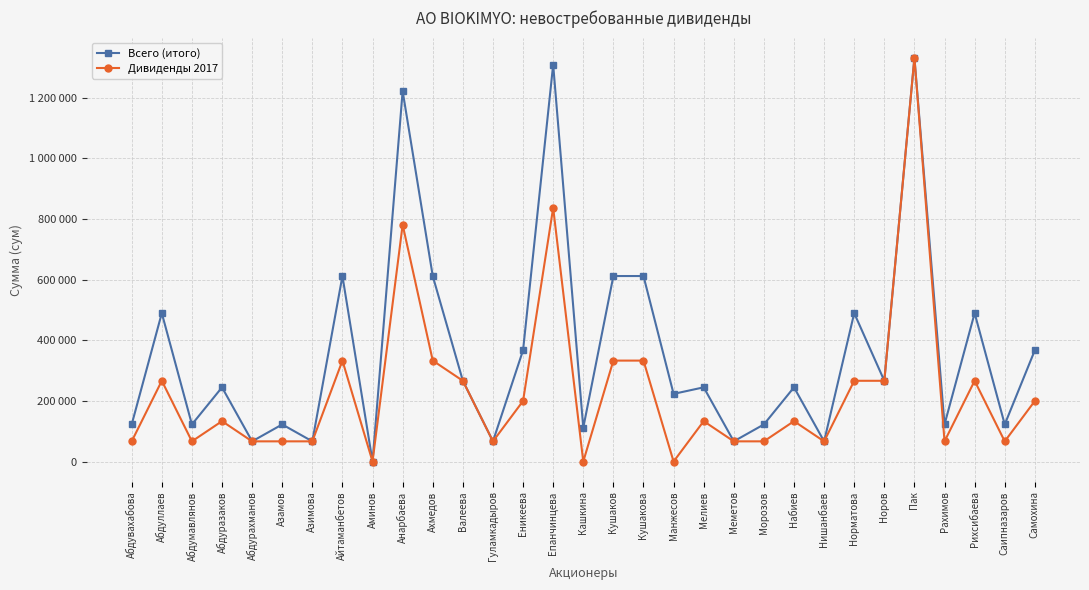

What are all the series names shown in the legend?

Всего (итого), Дивиденды 2017